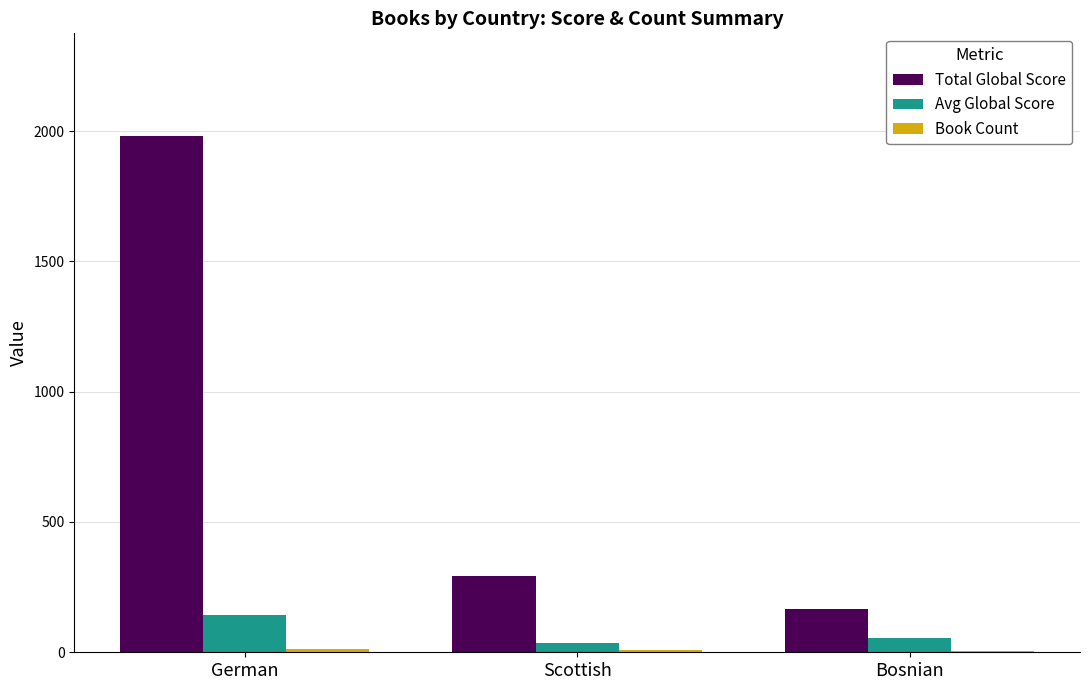

Which series has the largest total across all categories?

Total Global Score